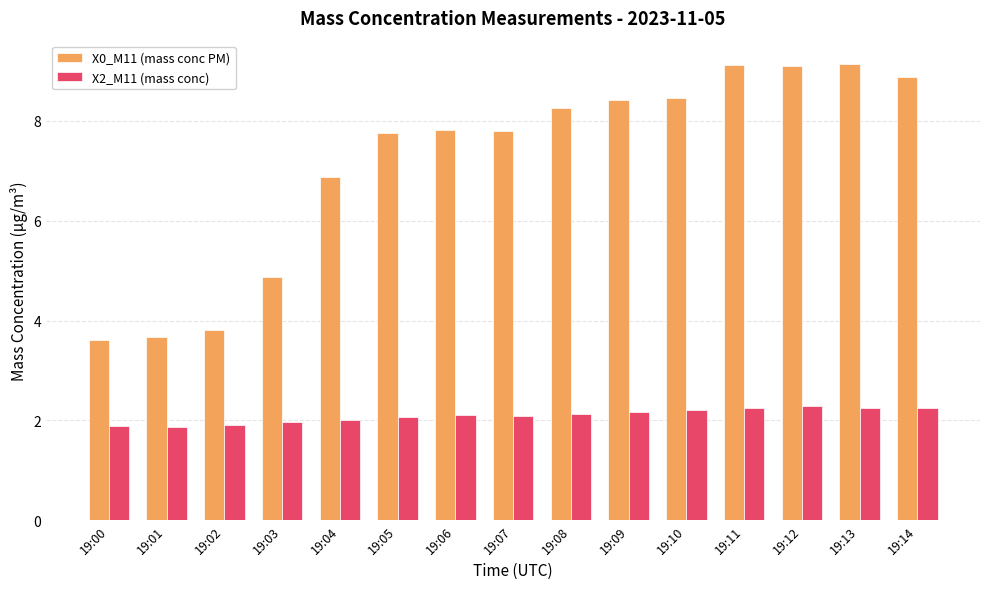

What is the greatest value displayed?

9.2